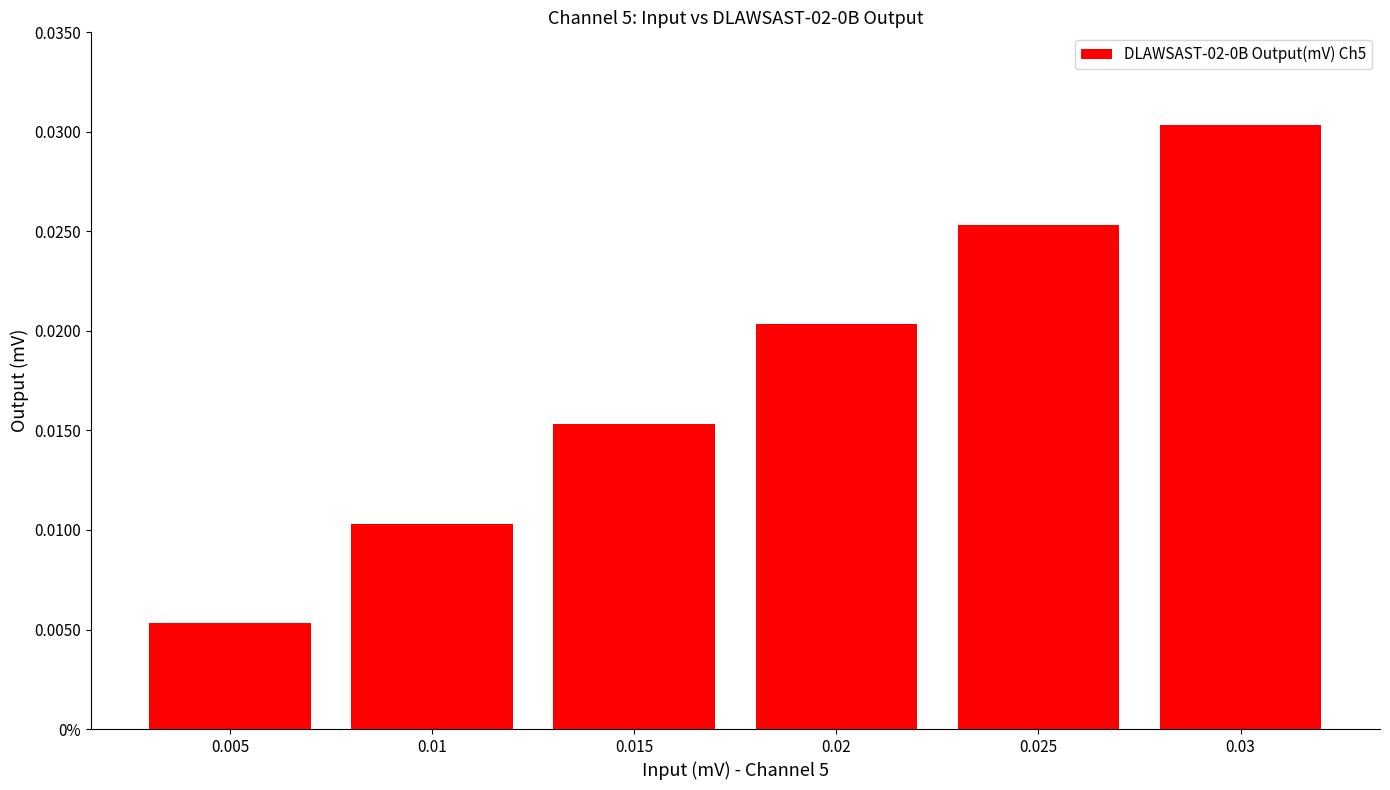

Is it true that the value at 0.005 is 0.0?

False